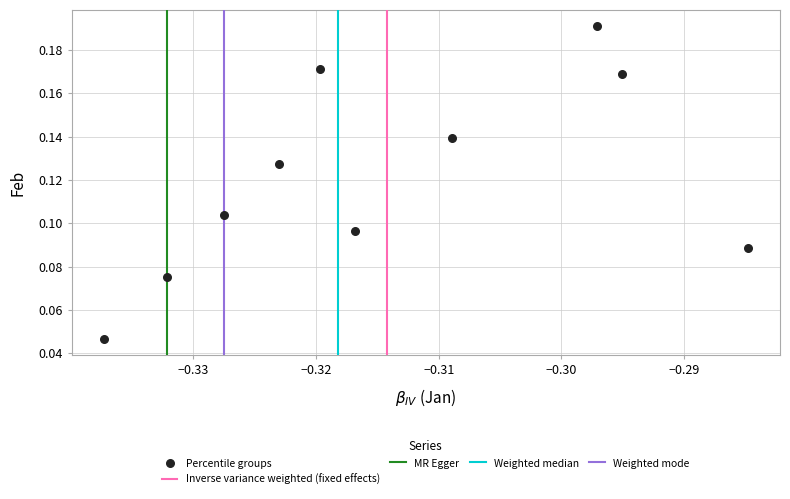

What is the average X value?

-0.3